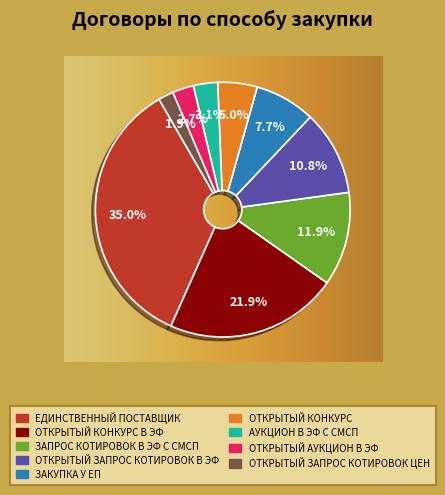

What is the largest slice in the pie chart?

Единственный поставщик